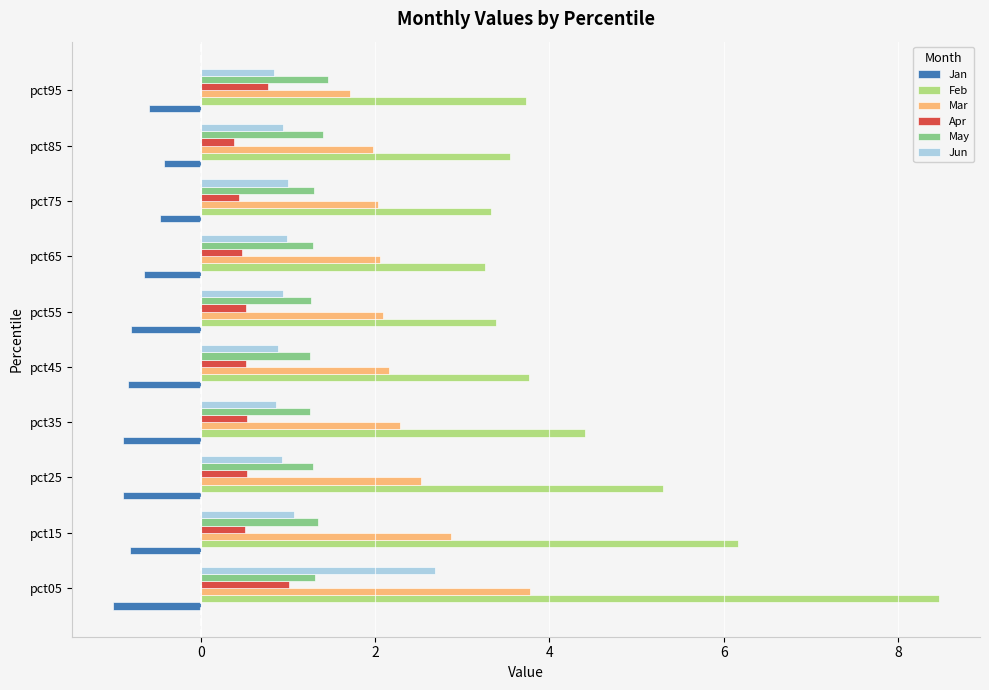

At which category does the chart reach its peak across all series?

pct05